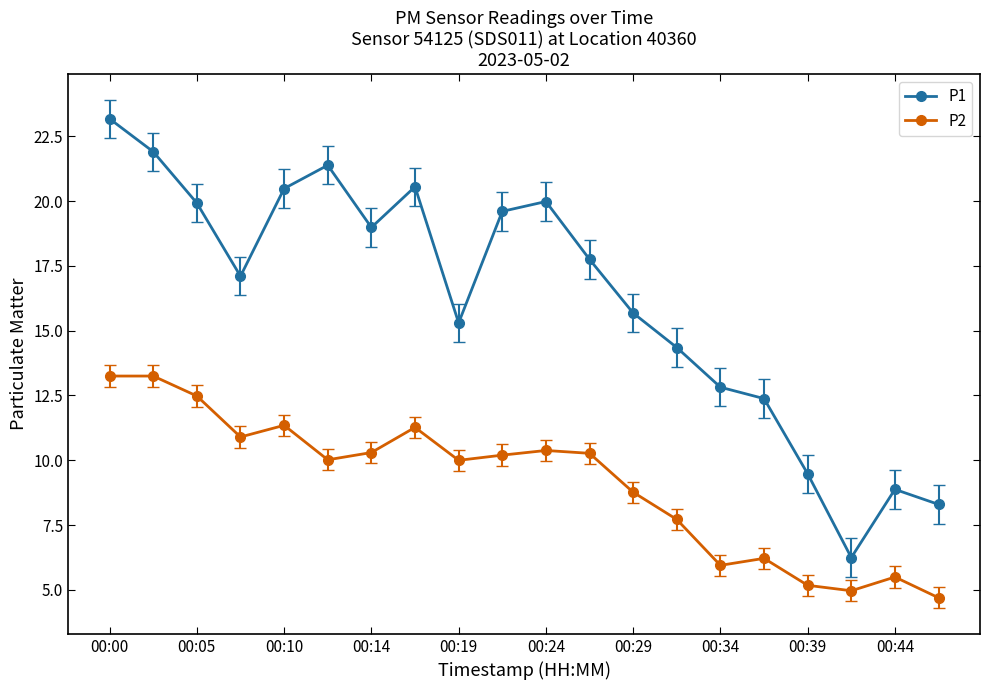

Rank the series by their average value, from highest to lowest.

P1, P2